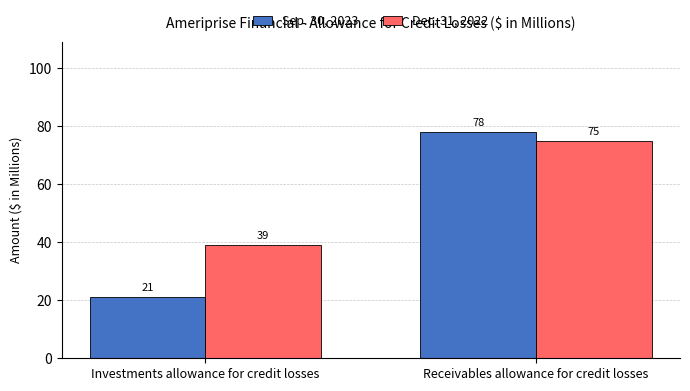

Is the value of Sep. 30, 2023 at Receivables allowance for credit losses greater than the value of Dec. 31, 2022 at Investments allowance for credit losses?

Yes